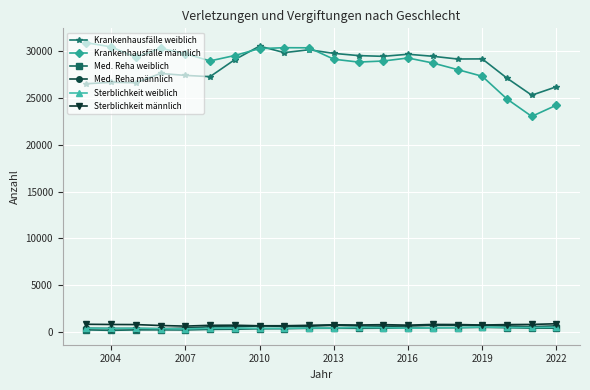

True or false: Krankenhausfälle weiblich and Sterblichkeit weiblich intersect in this chart.

False